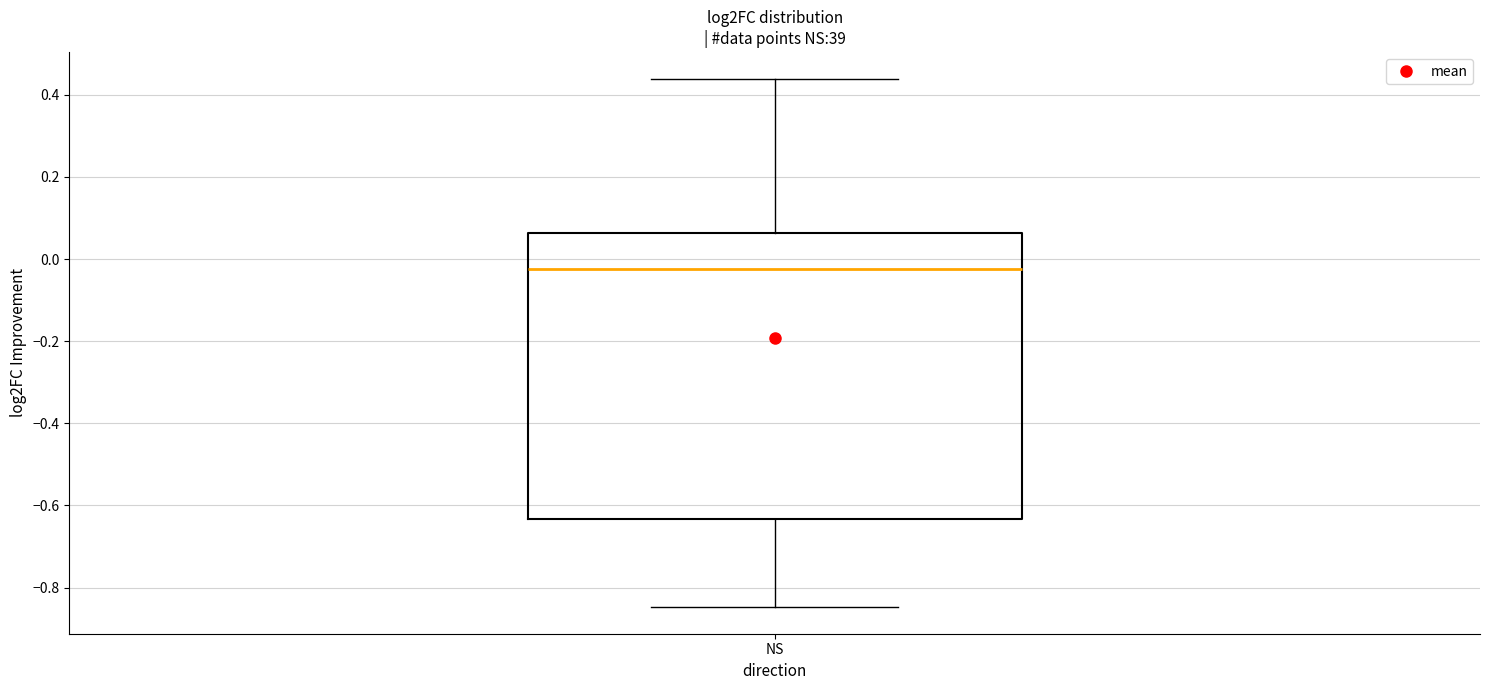

Read this box plot against the y-axis: the position of the median line, the range covered by the box, and the ends of both whiskers. The values are not printed on the chart, so give them approximately, as read against the axis.

median -0.02, box -0.64 to 0.06, whiskers -0.84 to 0.44